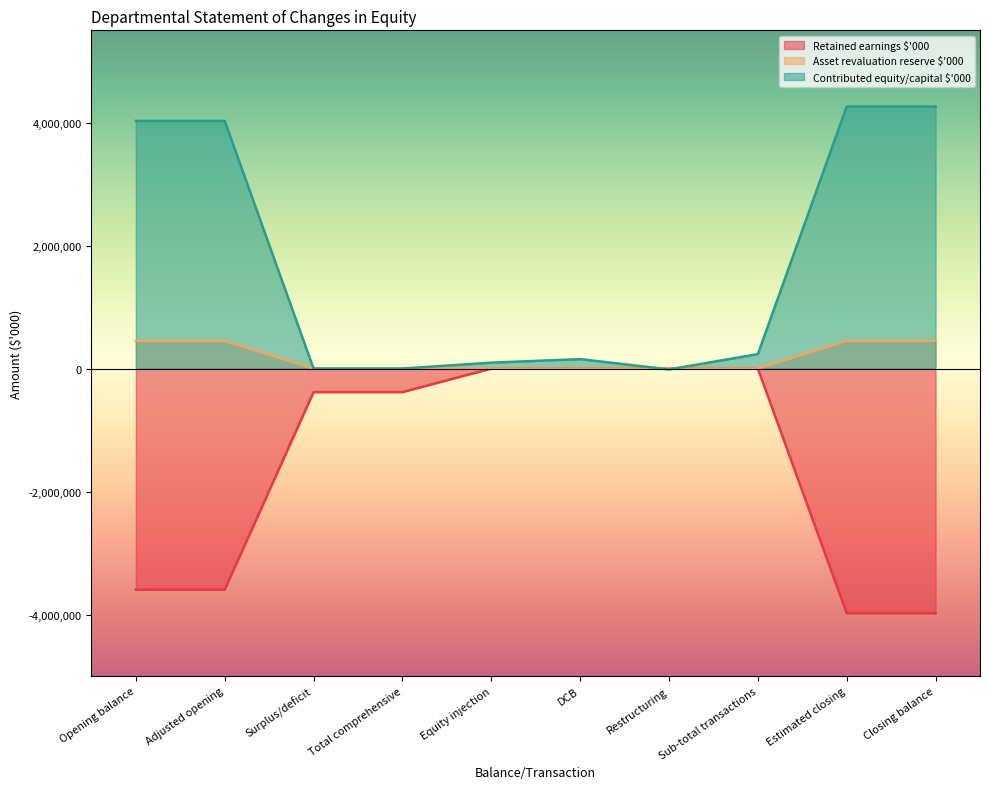

What is the difference between the Contributed equity/capital $'000 values at Estimated closing and Equity injection?

4165968